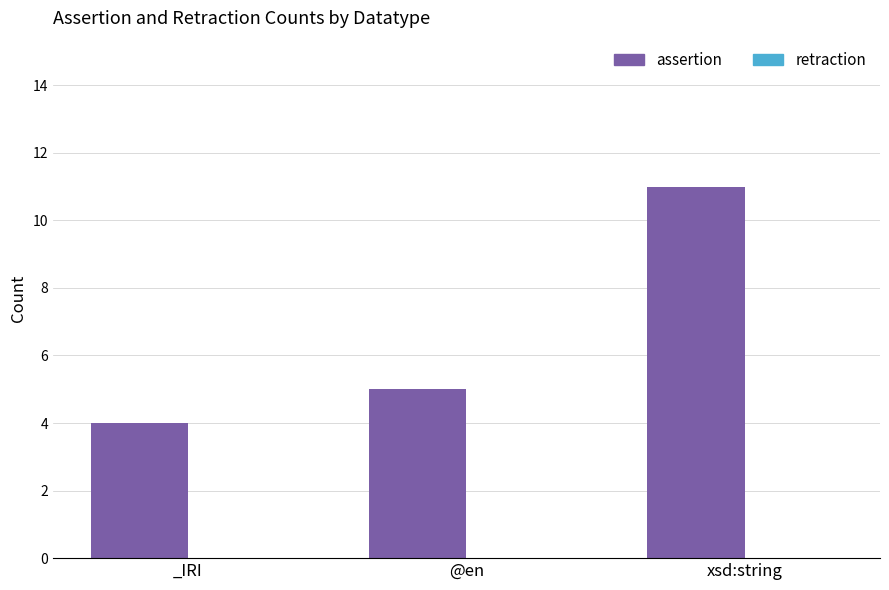

What is the label of the 1st bar from the left?

_IRI